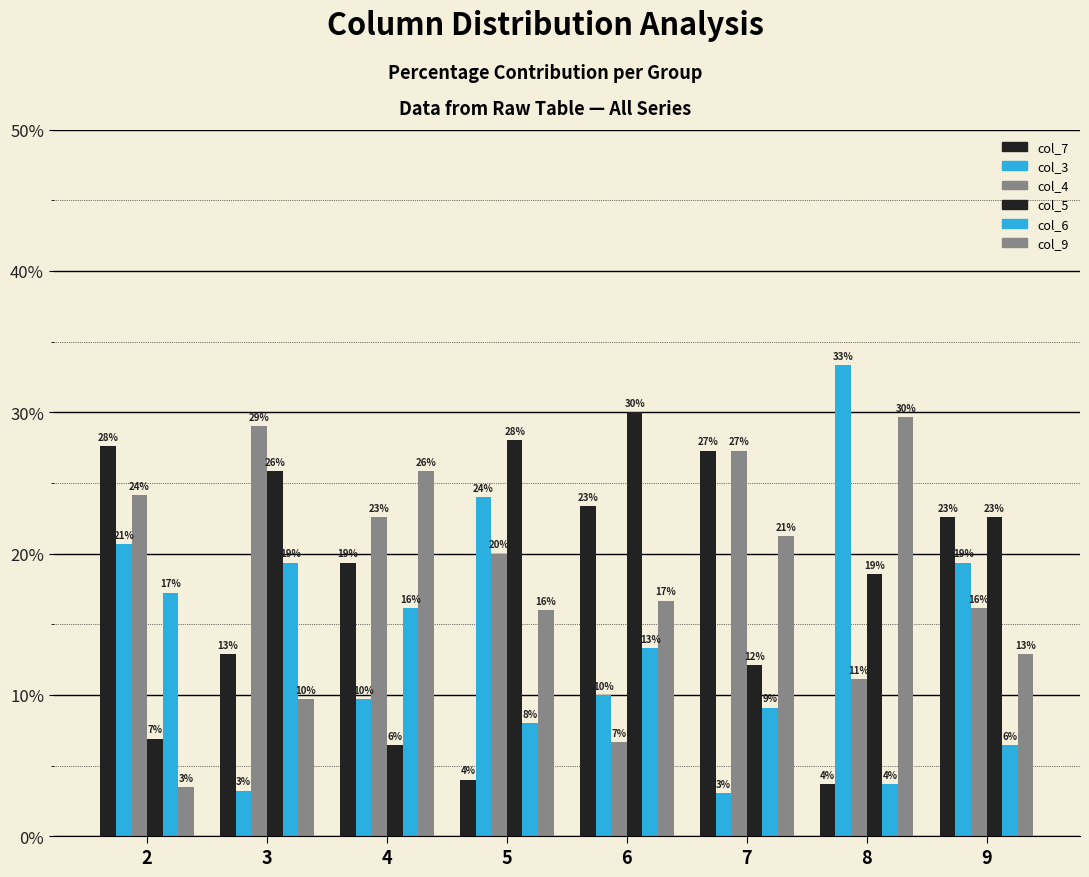

Where is col_9 nearest to the value 16?

5